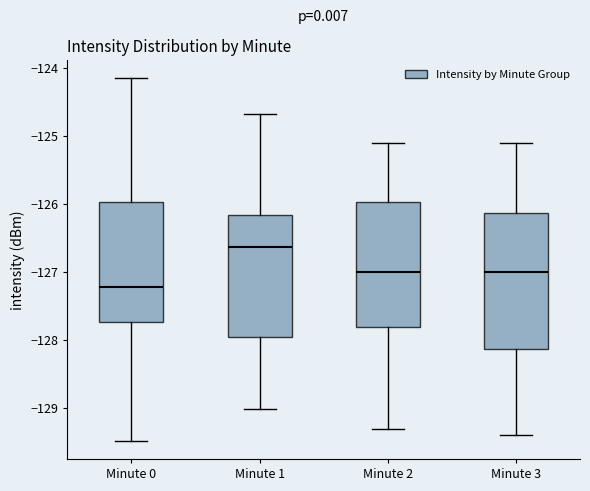

Where does the lower whisker of the box for Minute 0 end on the y-axis? The values are not printed on the chart, so give them approximately, as read against the axis.

-129.5